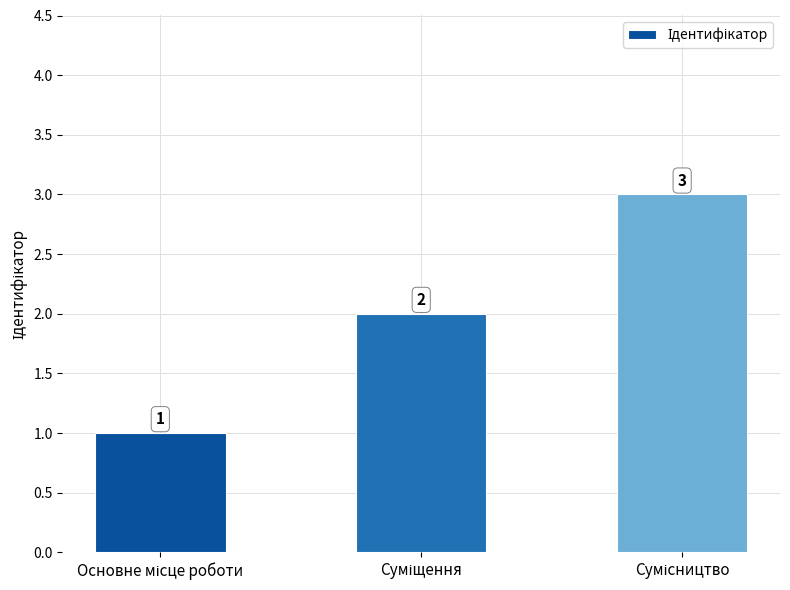

What is the maximum value shown in the chart?

3